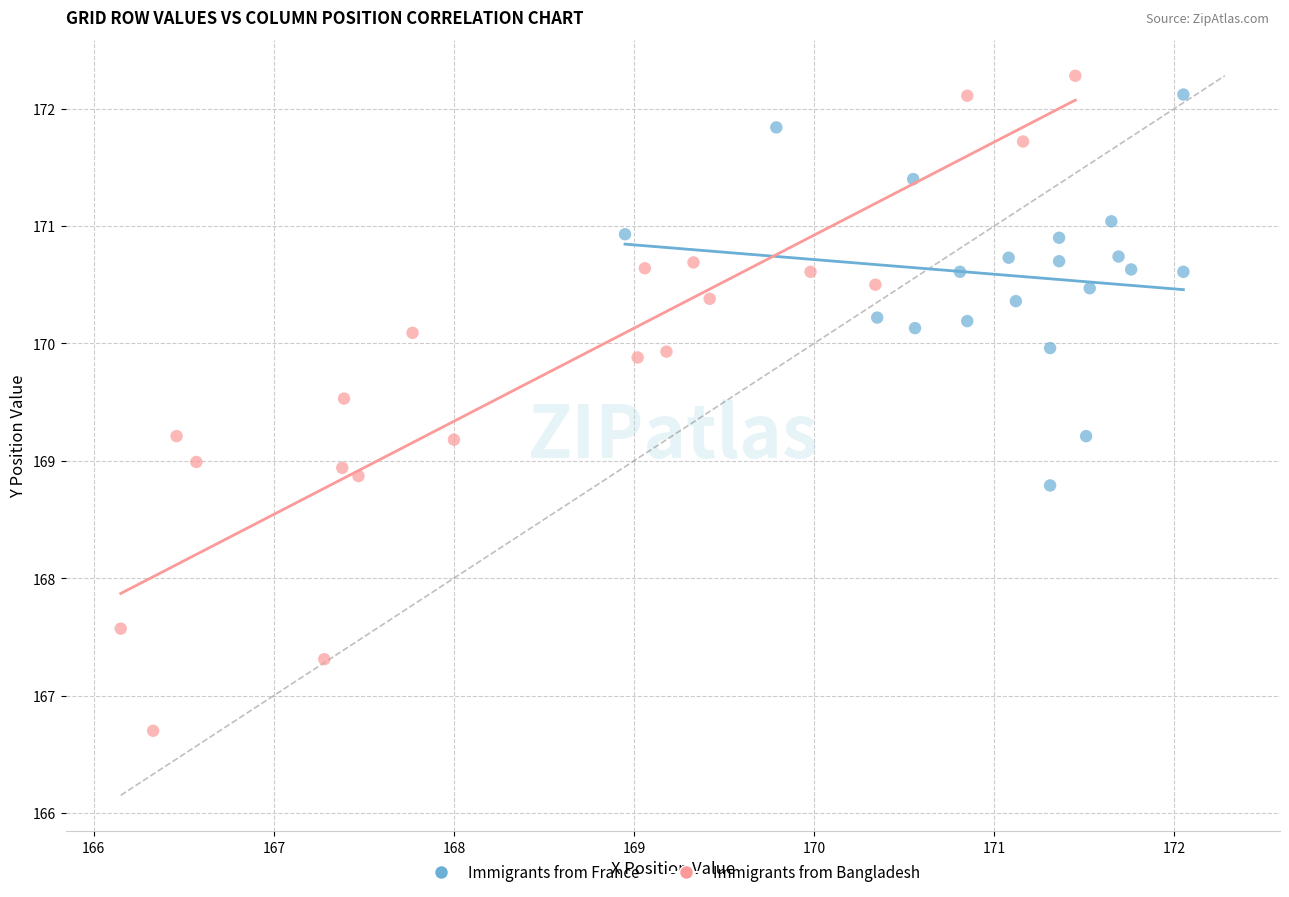

Which series reaches the minimum Y coordinate?

Immigrants from Bangladesh